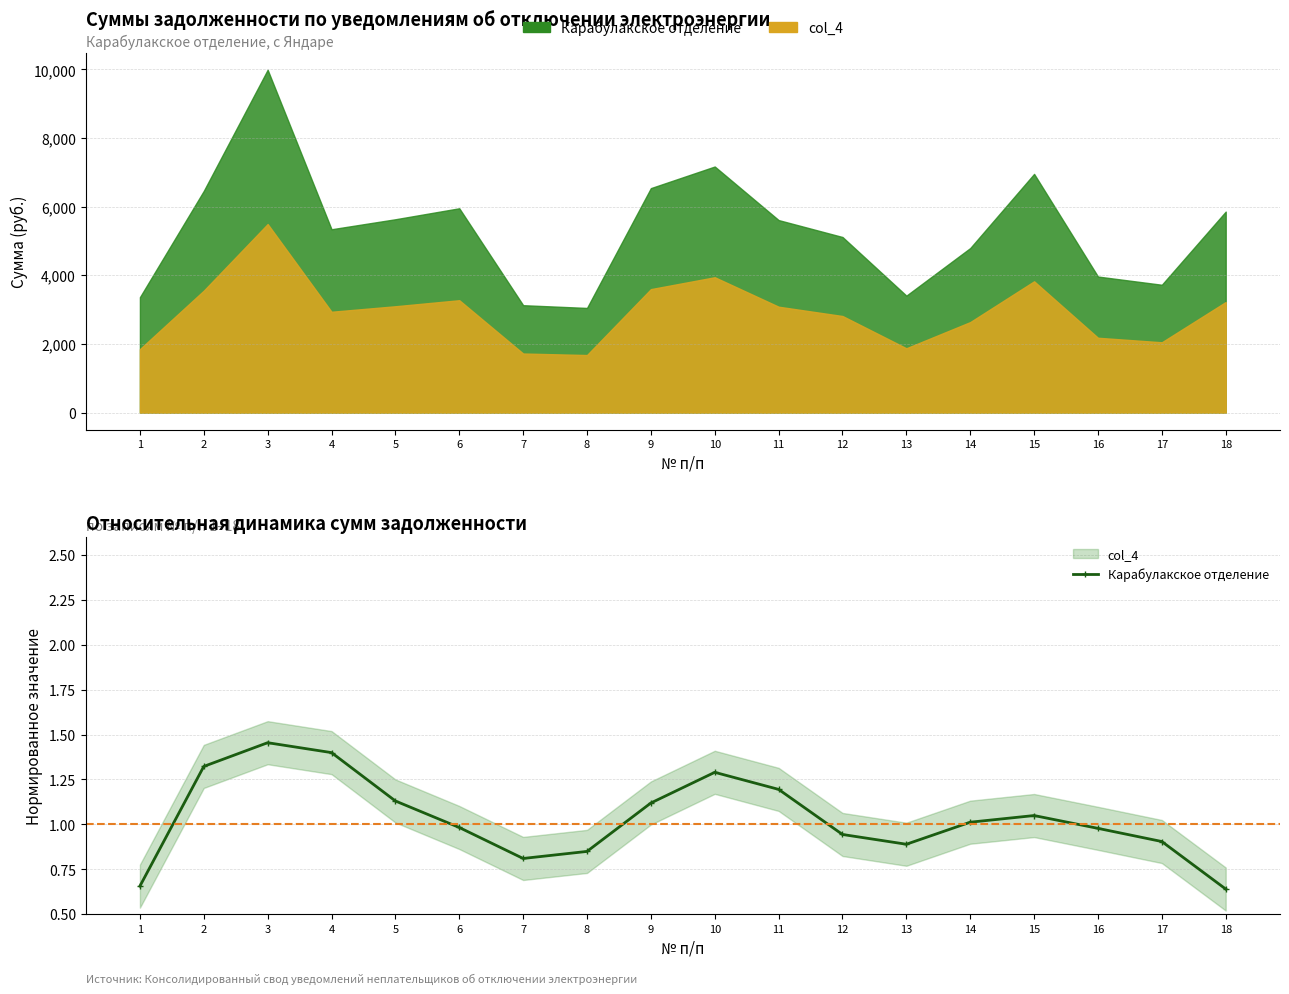

The chart shows a value of 1.3 at 10. True or false?

True